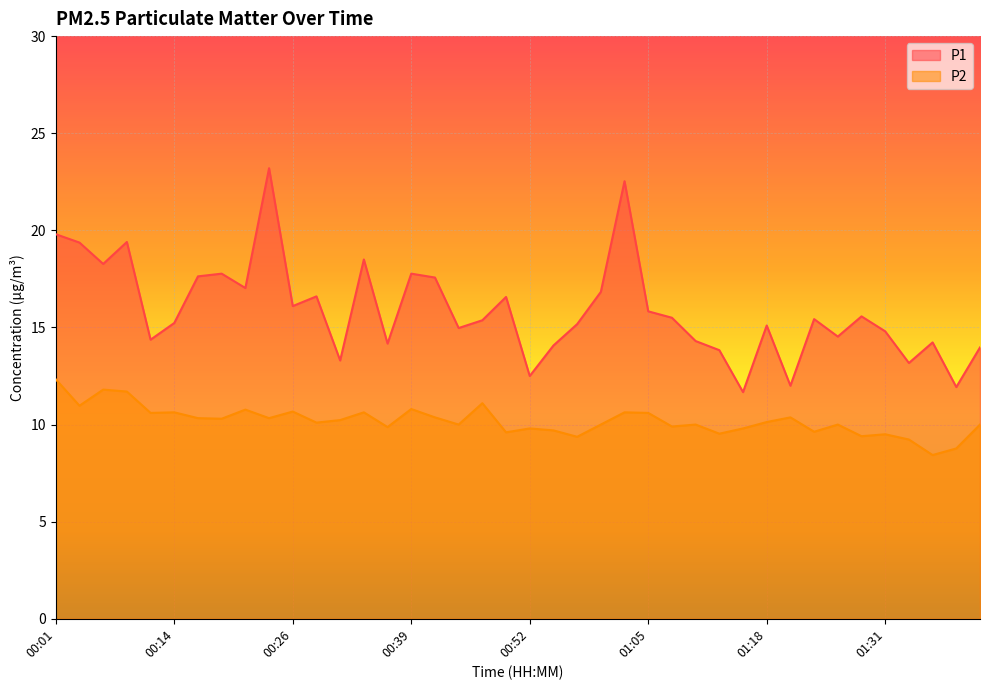

How many lines are shown in the chart?

2